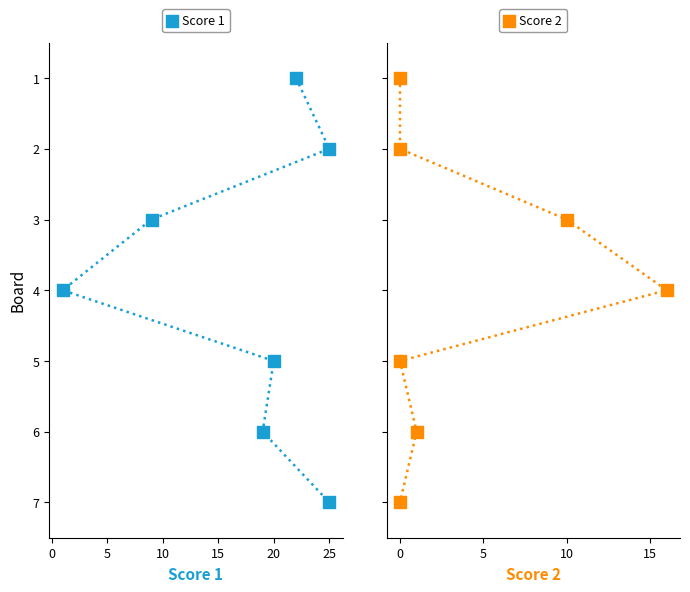

Which series reaches the maximum Y coordinate?

Score 1